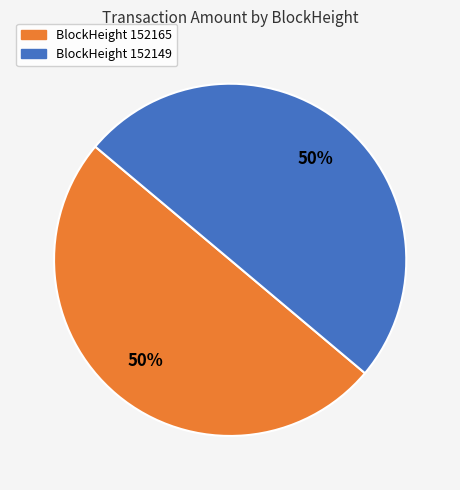

To the nearest percent, what is the average slice percentage?

50%